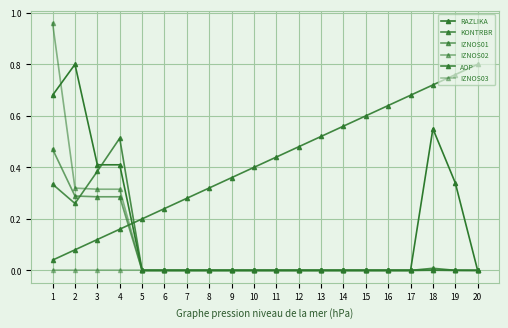

Where is the first local minimum for KONTRBR?

2